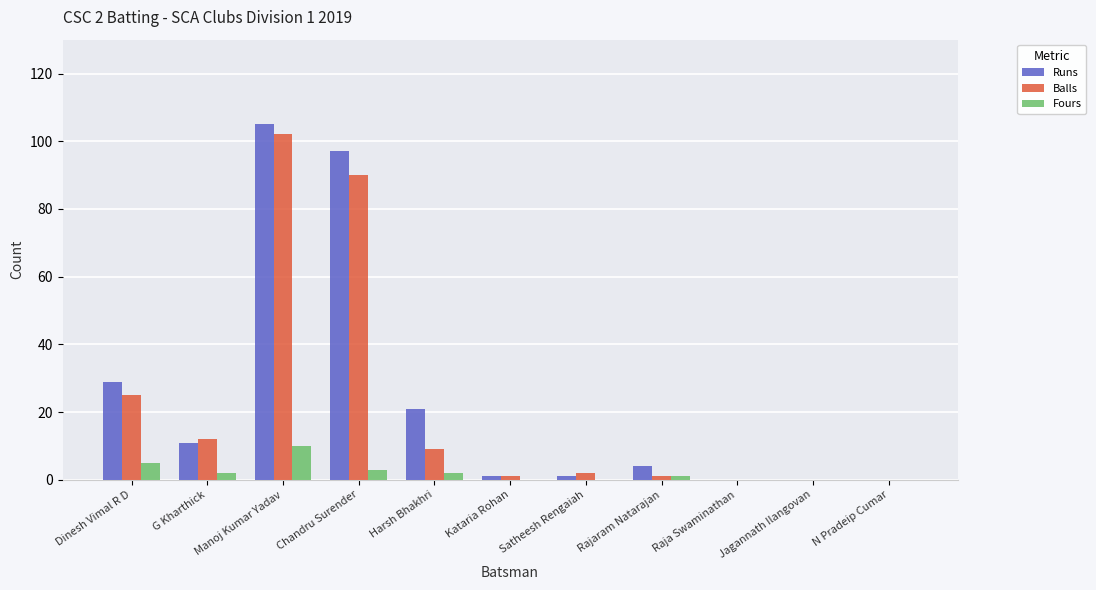

Which series has the largest total across all categories?

Runs